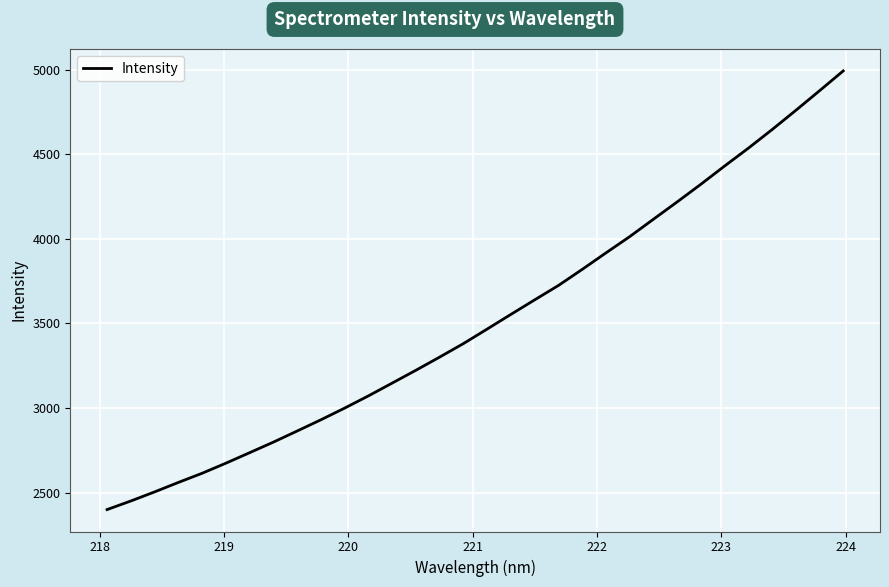

What is the sum of all values?

112683.2